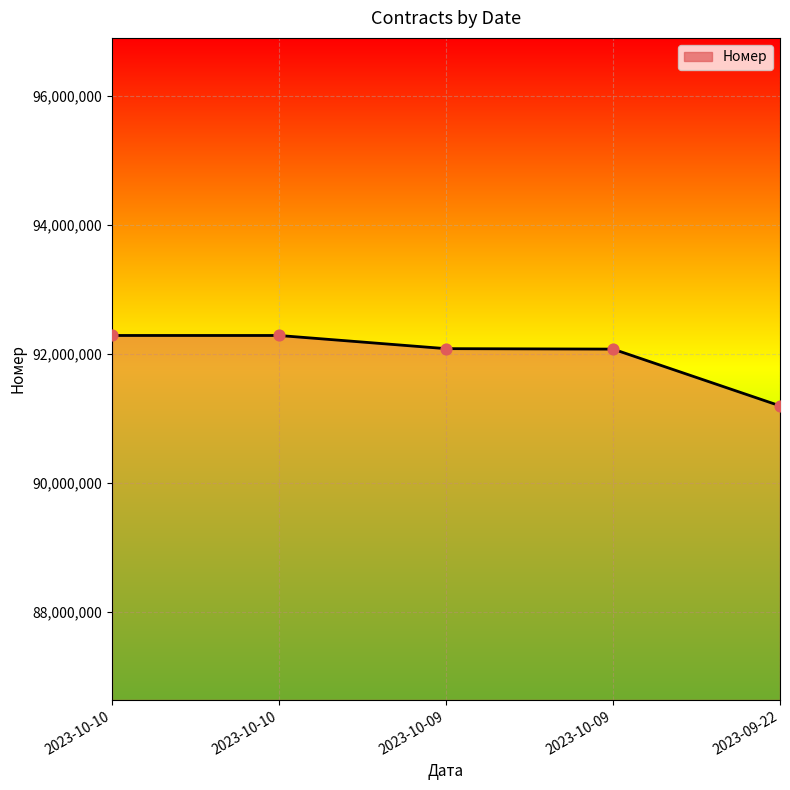

What is the ratio of the value at 2023-10-09 to the value at 2023-10-10?

1.0